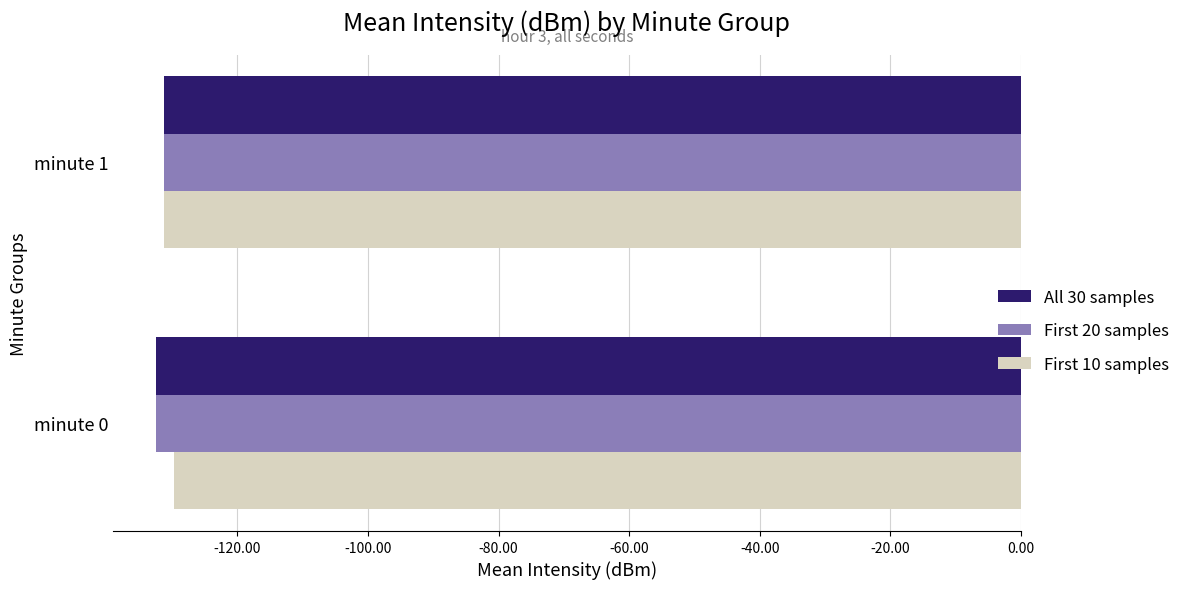

What is the difference between the highest and lowest values at minute 0?

2.8